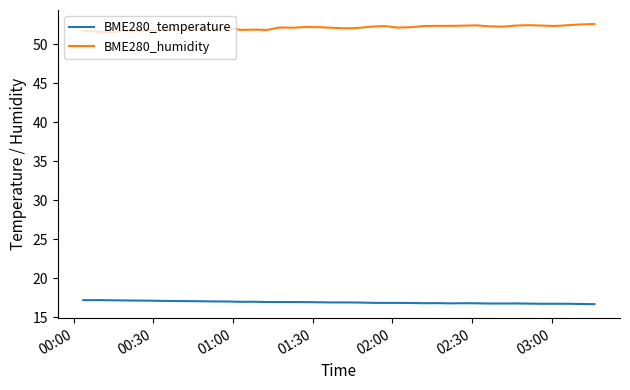

Which series has the largest total across all categories?

BME280_humidity